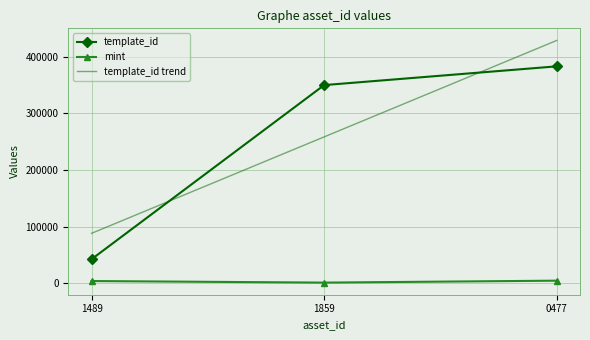

What is the difference between the highest and lowest values at 0477?

424239.2